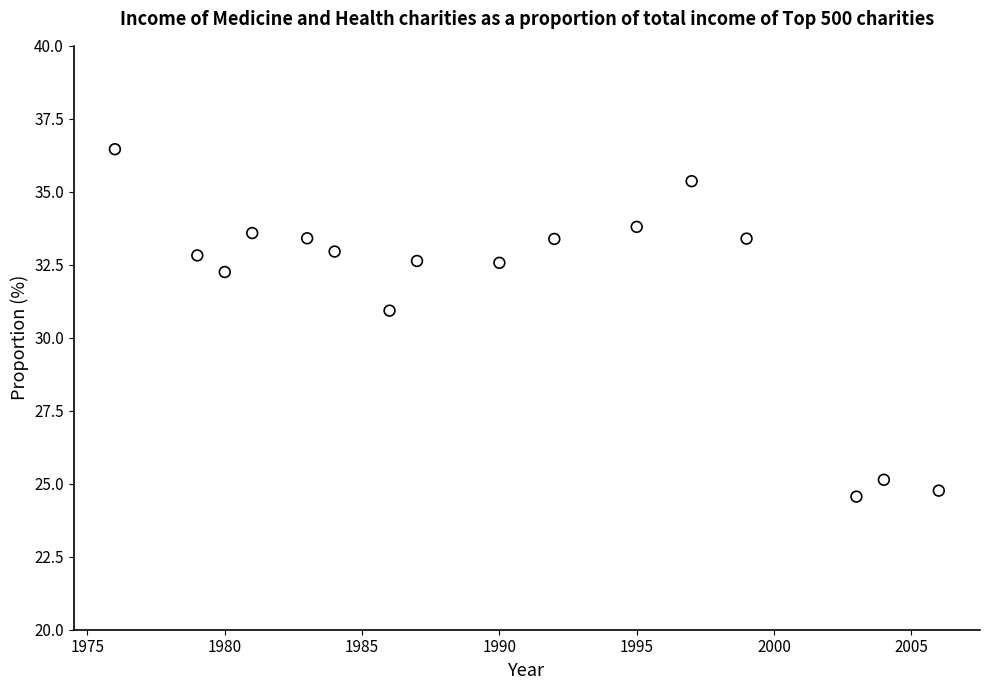

What is the range of Y values (max minus min)?

11.9